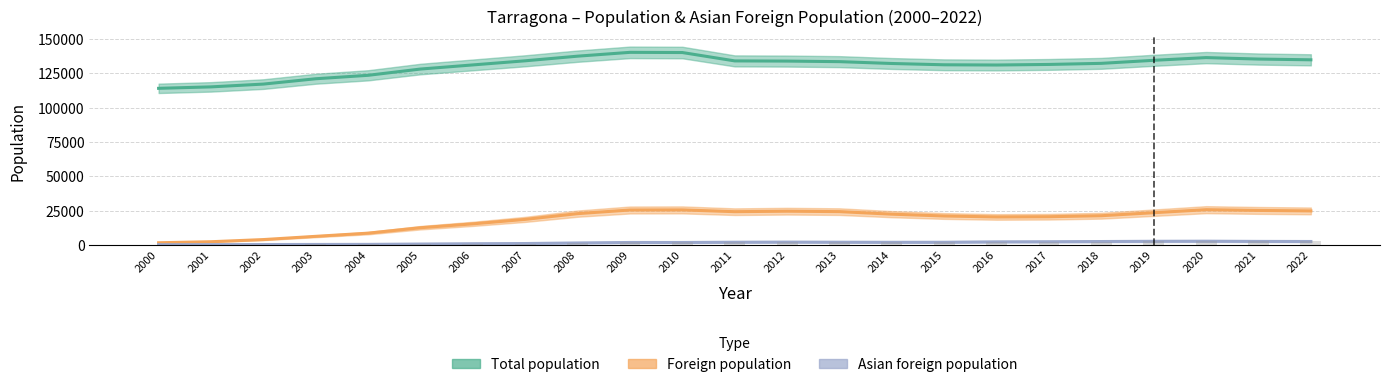

What is the value of the Total population bar at the 18th from the left?

131507